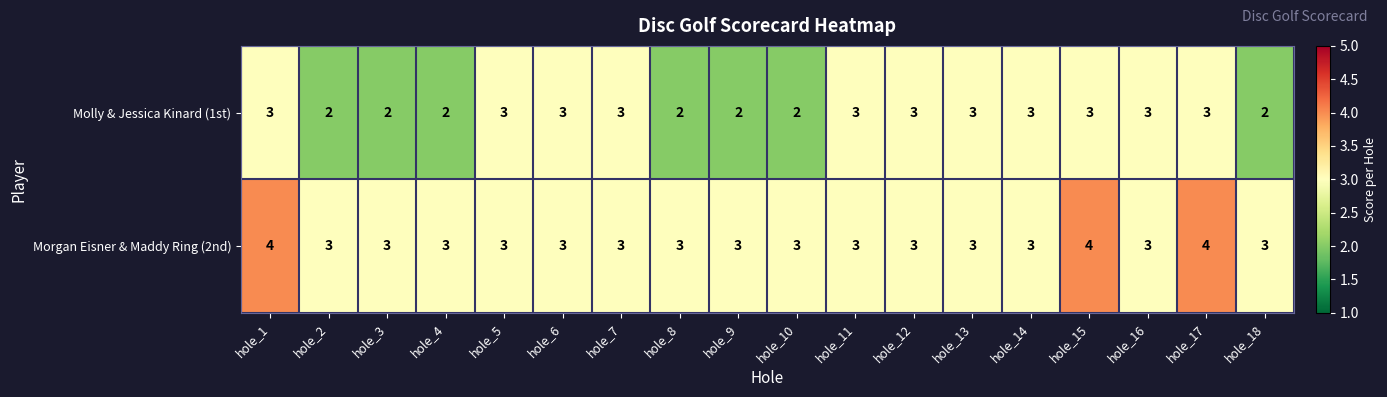

The Morgan Eisner & Maddy Ring (2nd) series shows 3 at hole_11. True or false?

True